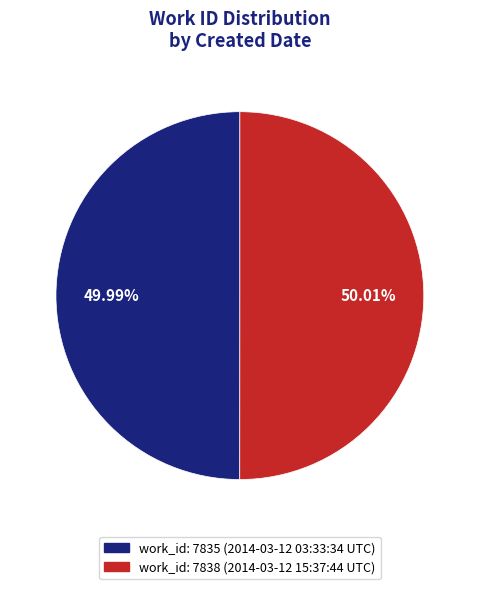

Does any single category account for the majority?

Yes